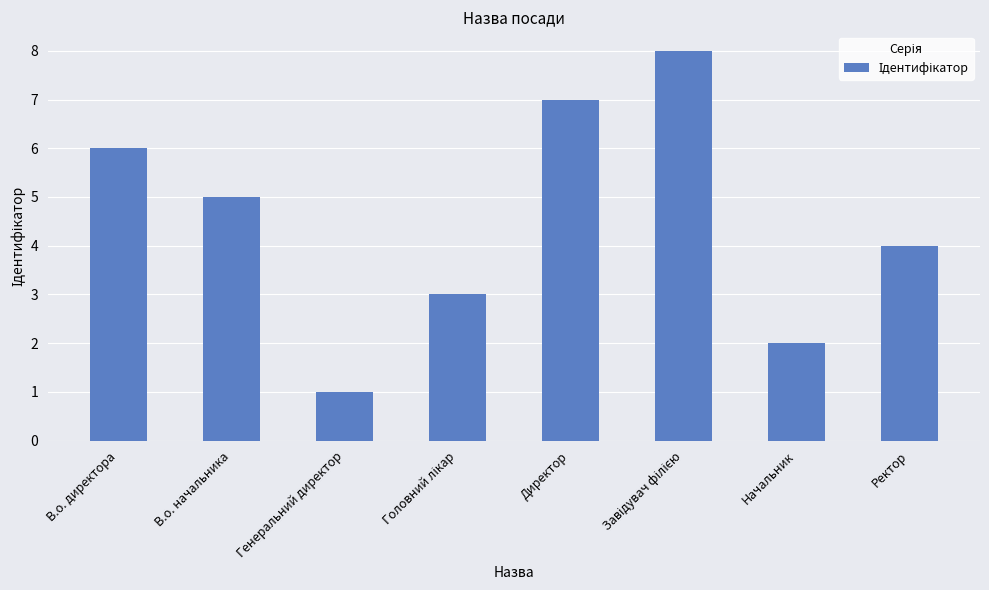

At which label is the value closest to 4?

Ректор